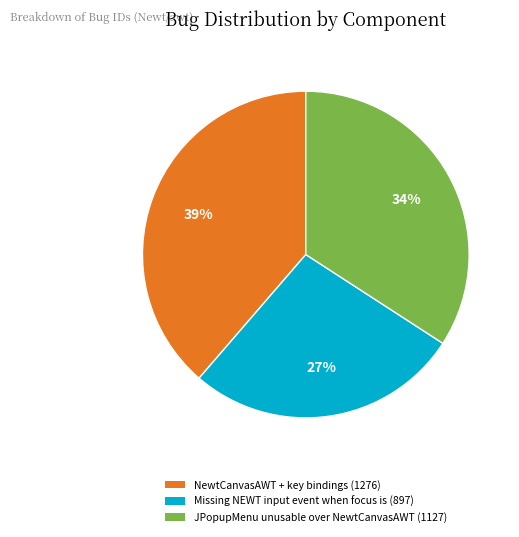

Count the number of slices in the pie.

3